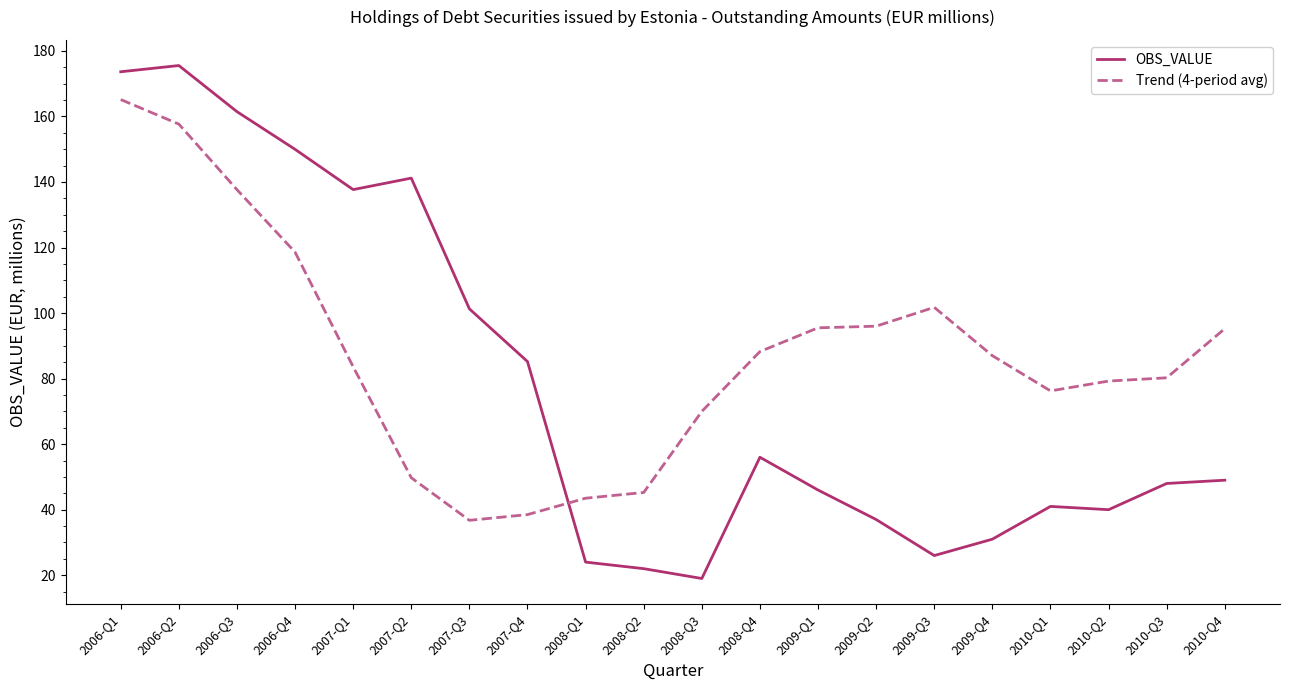

Between 2006-Q4 and 2010-Q1, which series saw the biggest shift?

OBS_VALUE